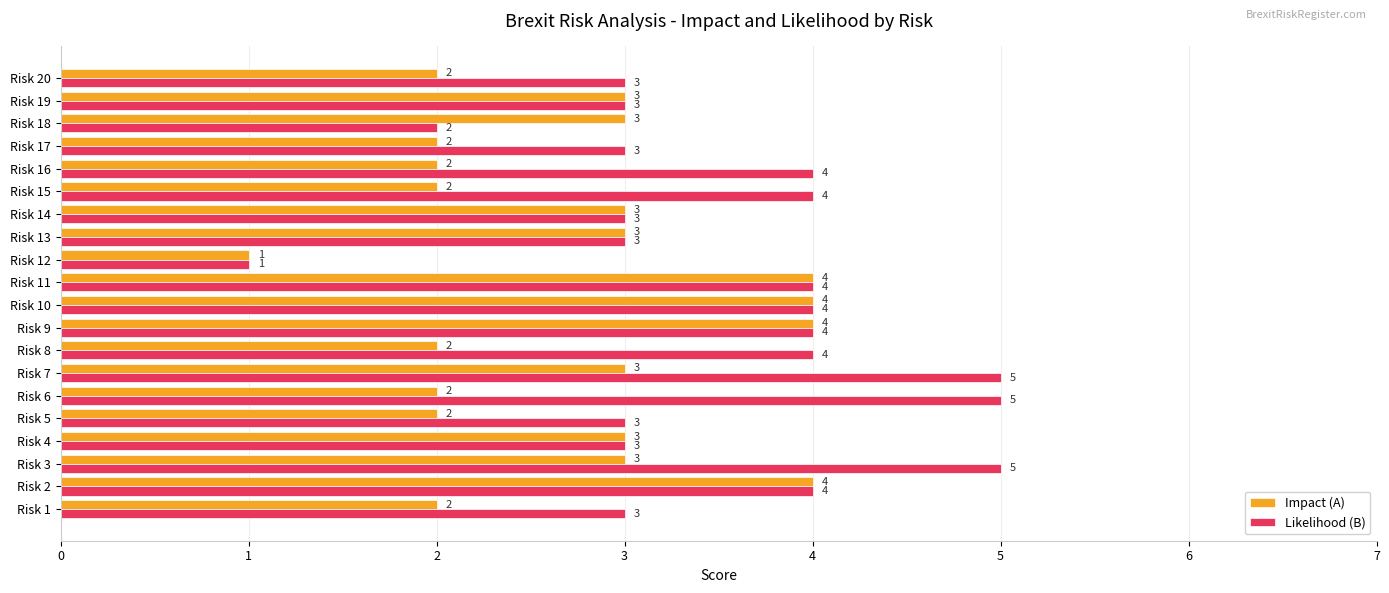

How many values in the Likelihood (B) series are below 4?

10